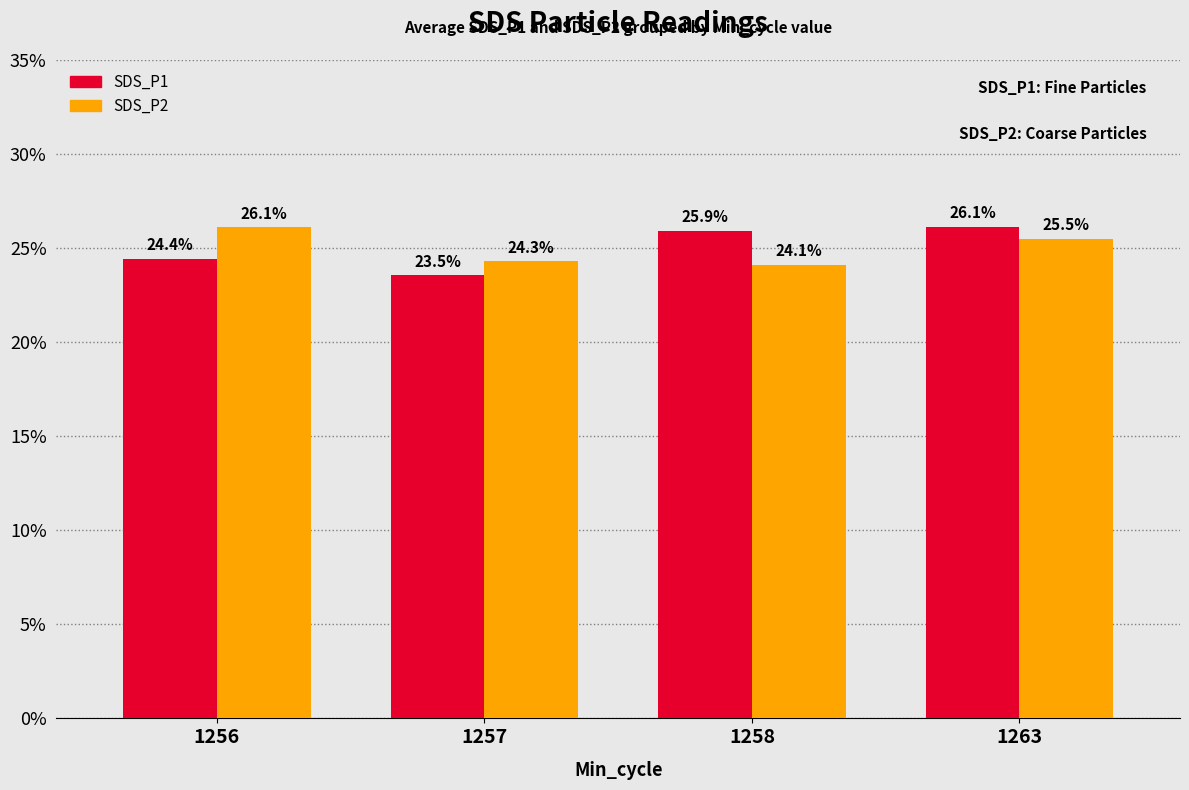

At which category is the sum across all series the highest?

1263